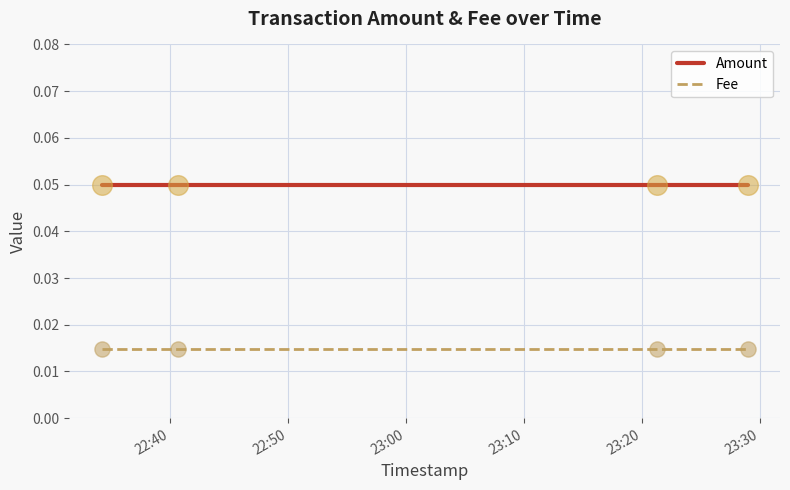

Which series has the largest total across all categories?

Amount